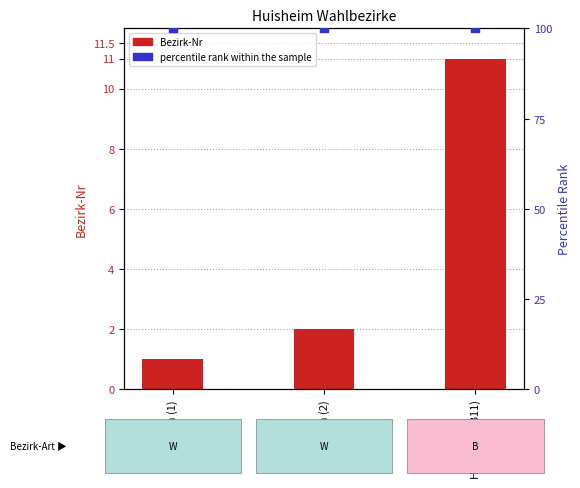

Which series reaches the minimum Y coordinate?

Bezirk-Nr (transformed count)